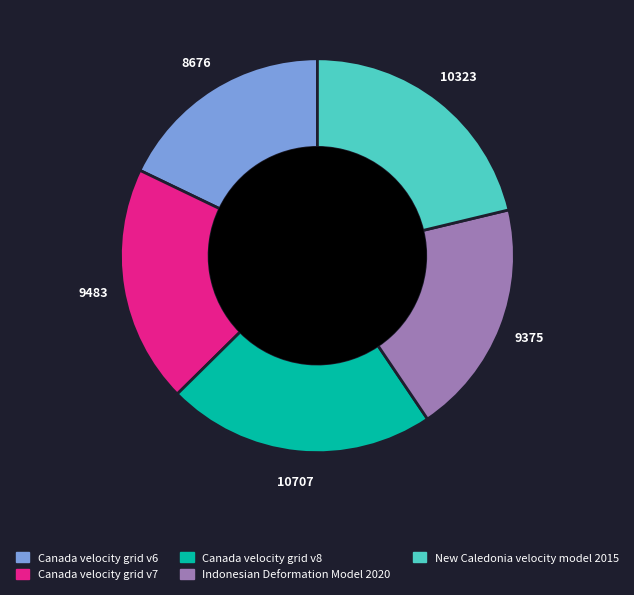

Is there any slice that represents more than half of the pie?

No